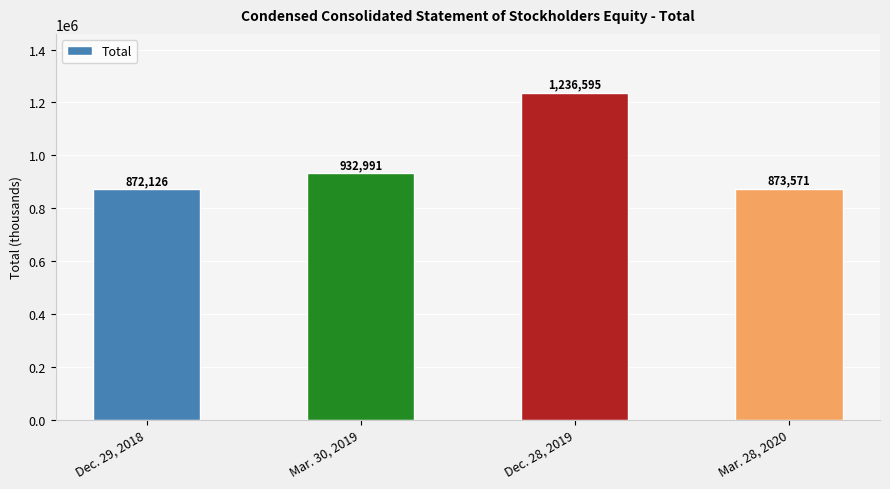

True or false: the data shows 568540 at Dec. 28, 2019.

False